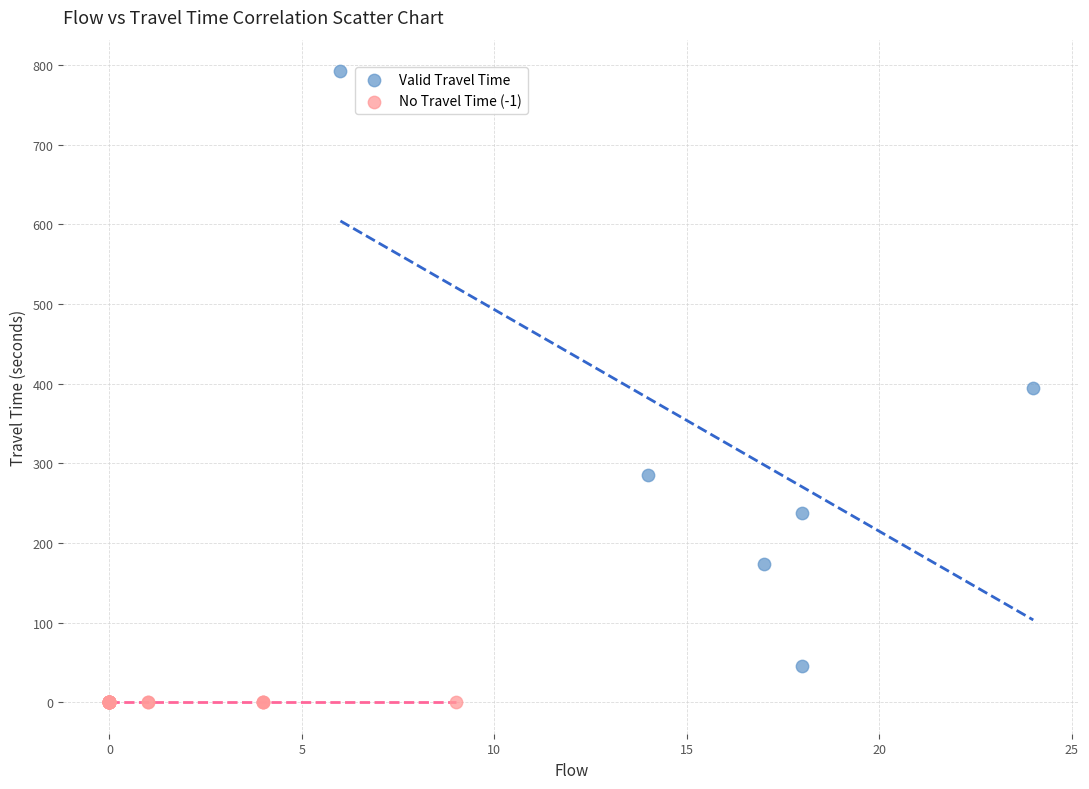

Which series reaches the minimum Y coordinate?

No Travel Time (-1)